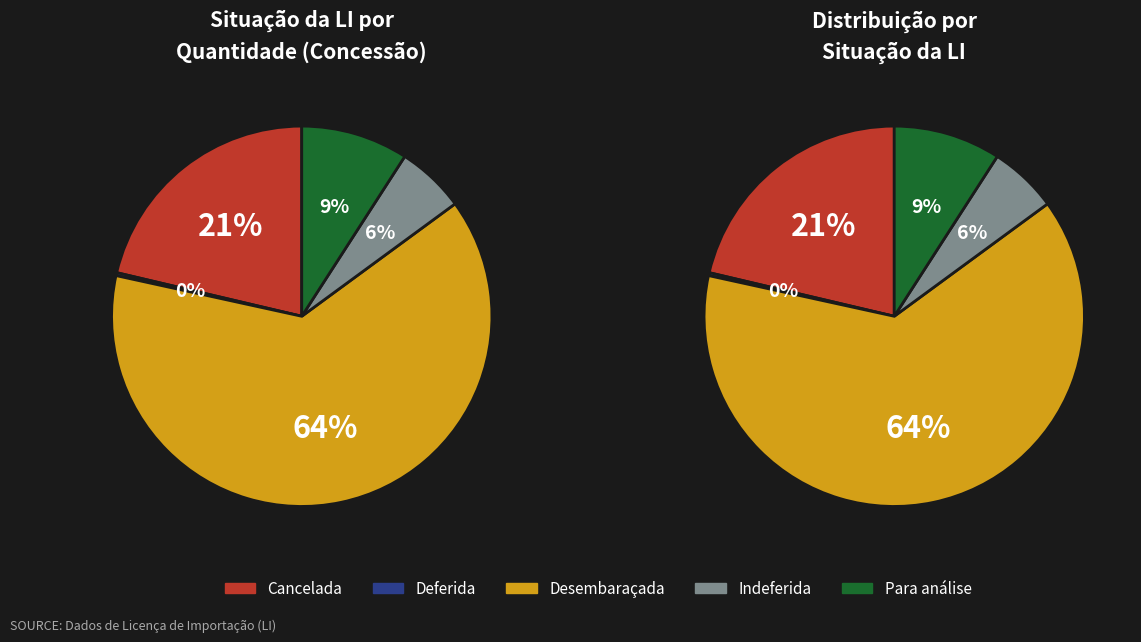

What is the change in value from Desembaraçada to Para análise?

-235.7